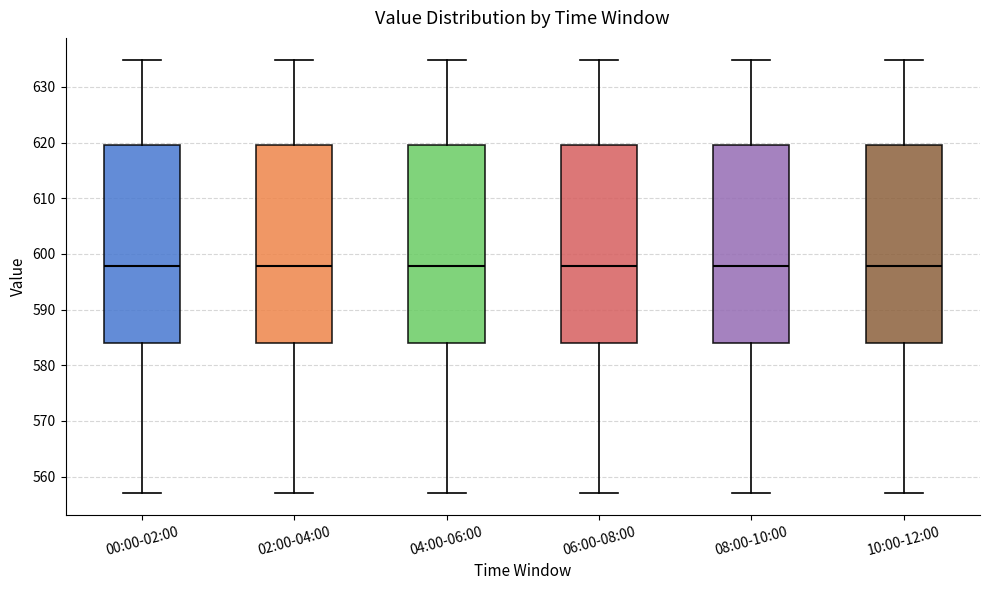

Reading left to right, read every box against the y-axis: the position of its median line, the range the box covers, and the ends of its whiskers. The values are not printed on the chart, so give them approximately, as read against the axis.

00:00-02:00: median 598, box 584 to 620, whiskers 557 to 635
02:00-04:00: median 598, box 584 to 620, whiskers 557 to 635
04:00-06:00: median 598, box 584 to 620, whiskers 557 to 635
06:00-08:00: median 598, box 584 to 620, whiskers 557 to 635
08:00-10:00: median 598, box 584 to 620, whiskers 557 to 635
10:00-12:00: median 598, box 584 to 620, whiskers 557 to 635